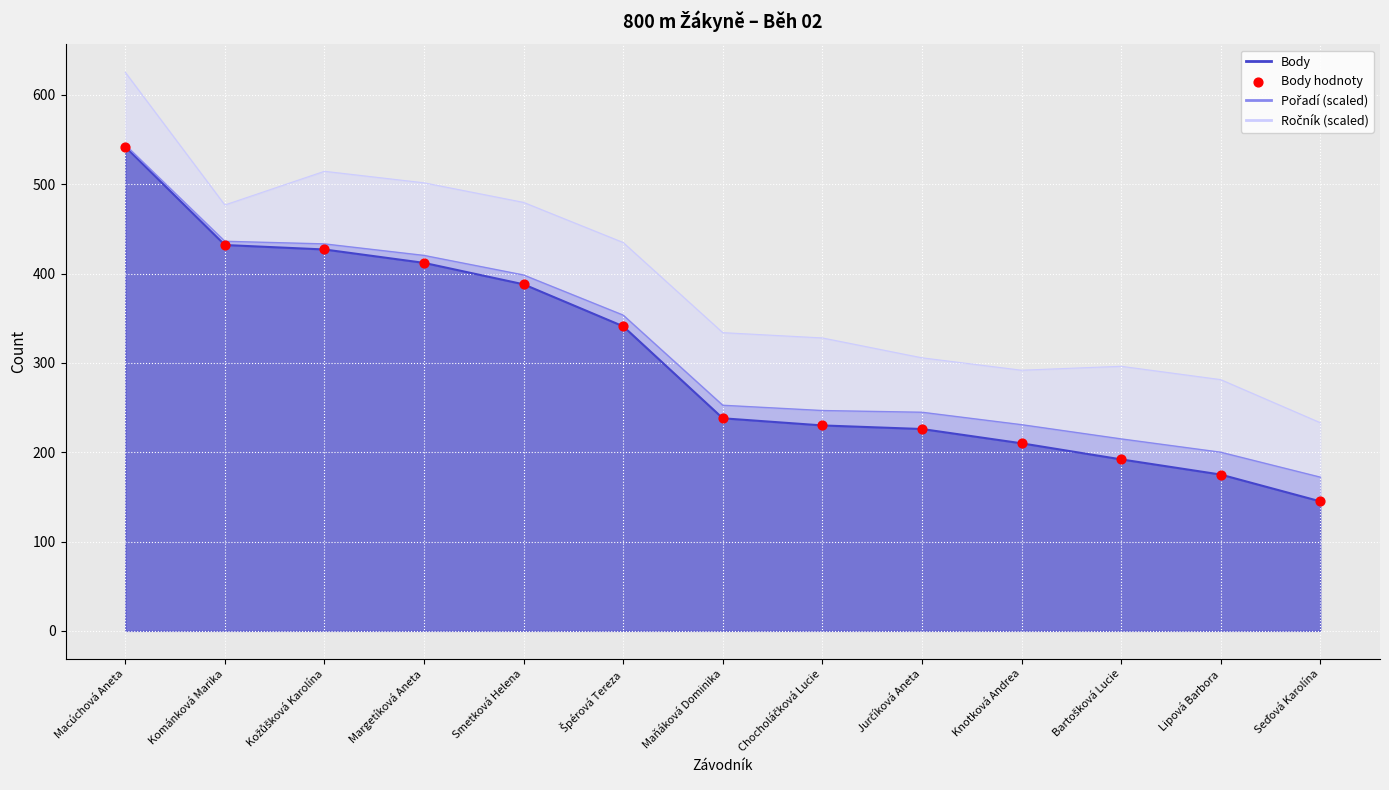

Which has a higher value, Macúchová Aneta or Špérová Tereza?

Macúchová Aneta